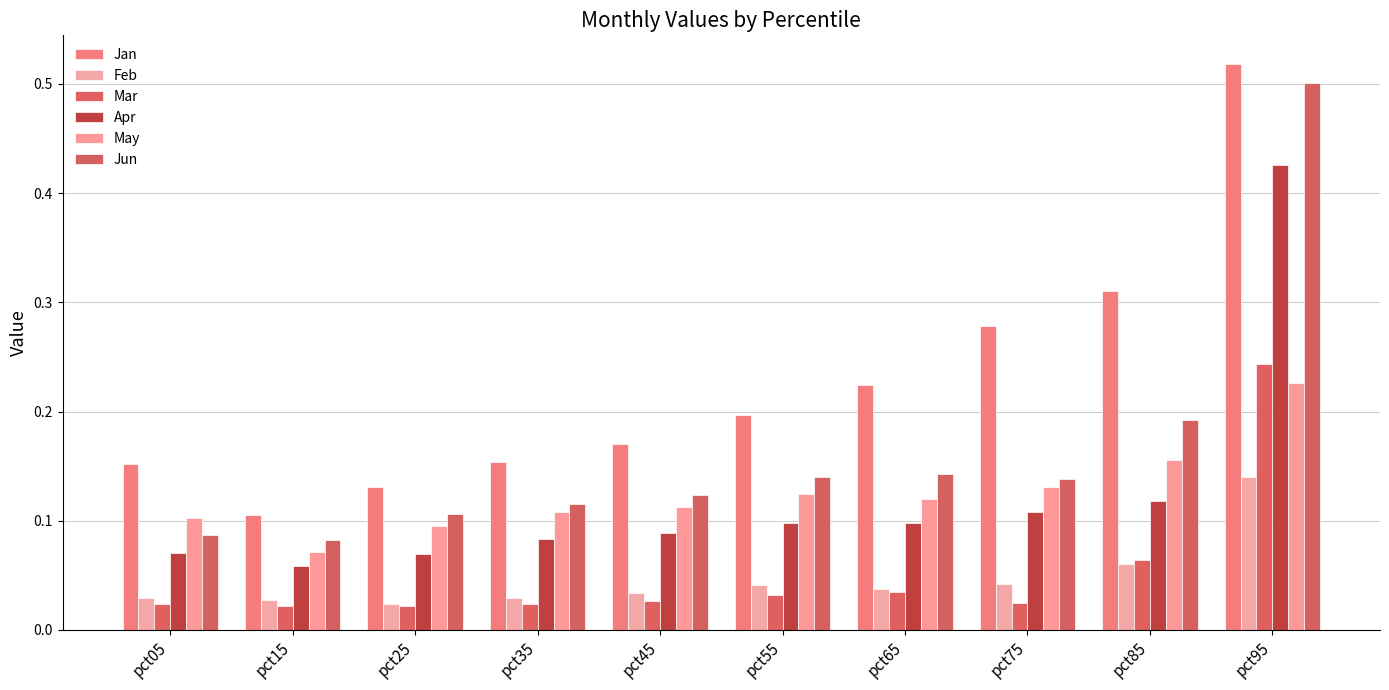

Rank the series at pct65 from lowest to highest value.

Mar, Feb, Apr, May, Jun, Jan